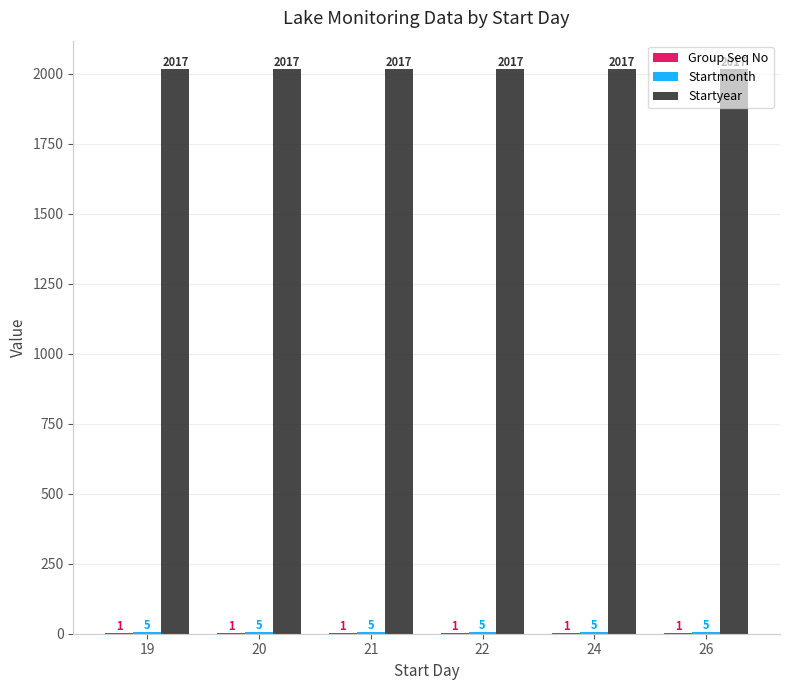

Is it true that Startyear equals 868 at 19?

False